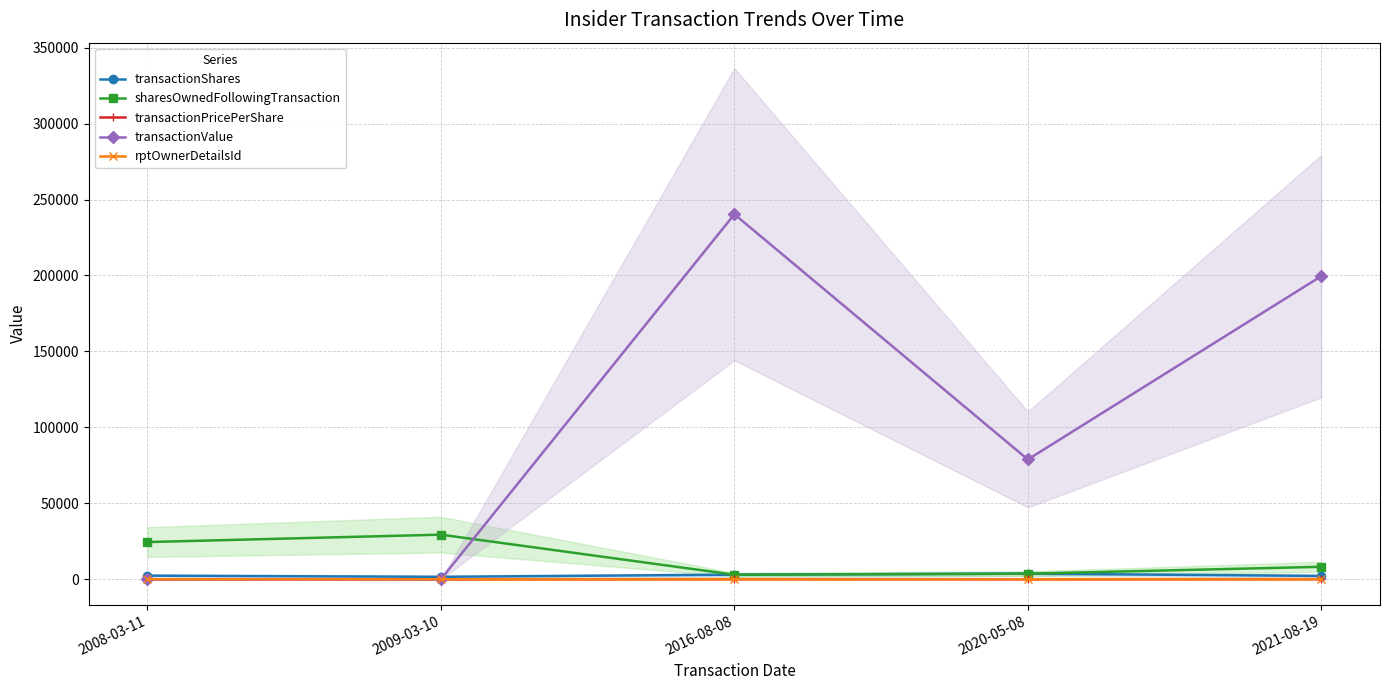

What is the total value across all series at 2008-03-11?

26870.0